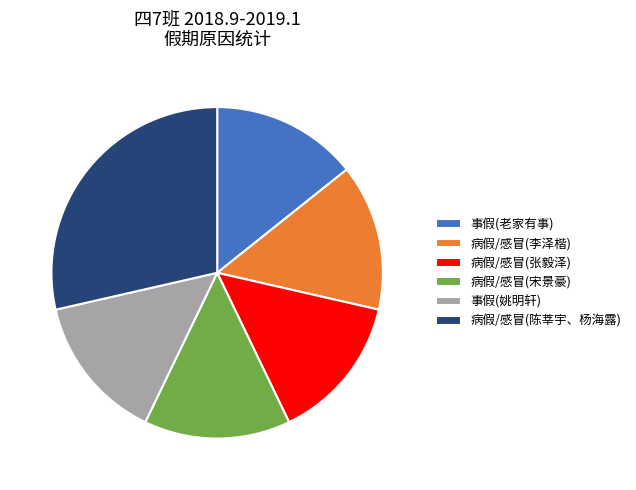

True or false: 事假(姚明轩) accounts for 14% of the total.

True